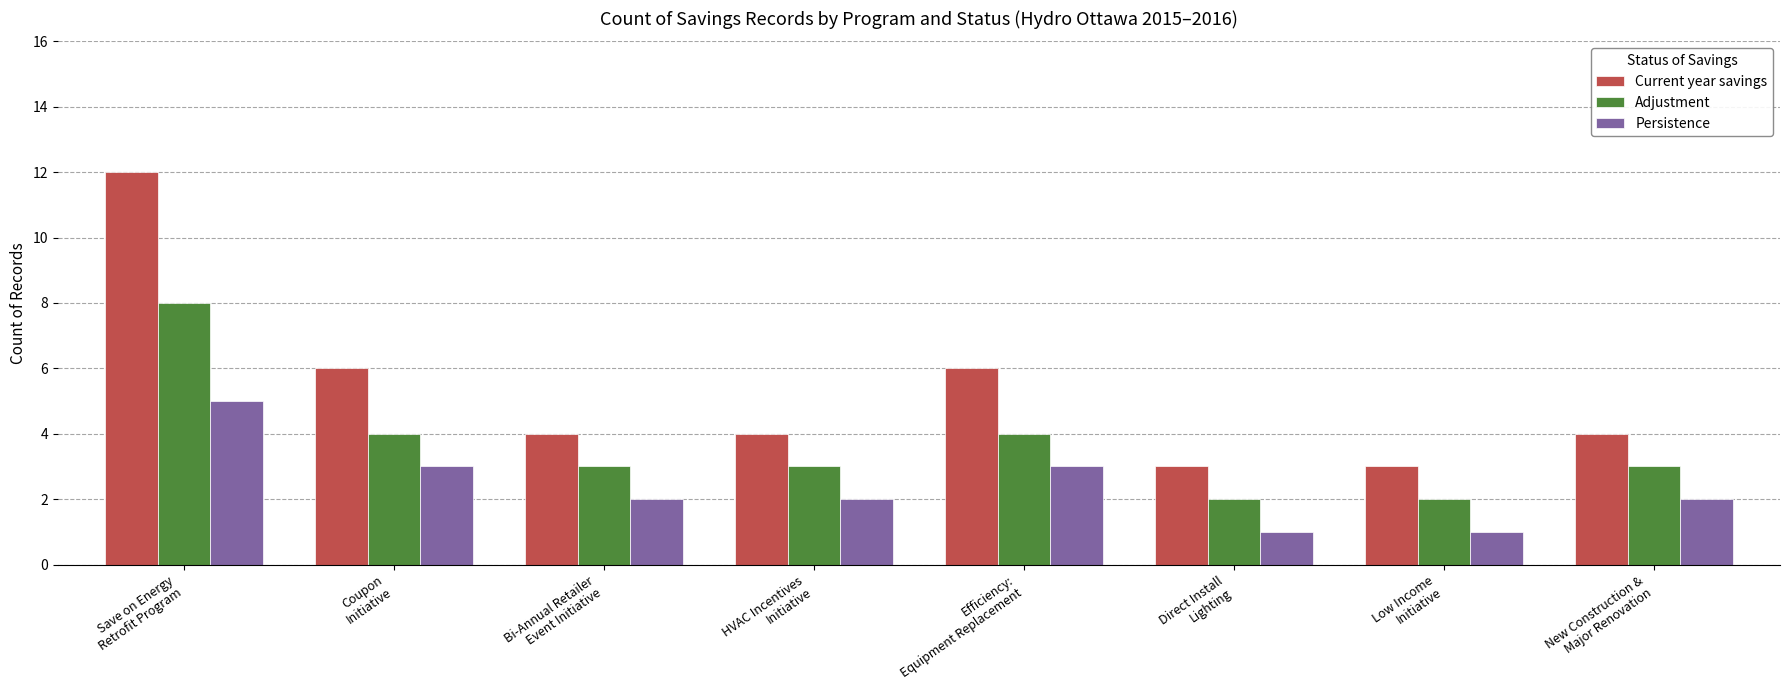

What position from the right is HVAC Incentives
Initiative?

5